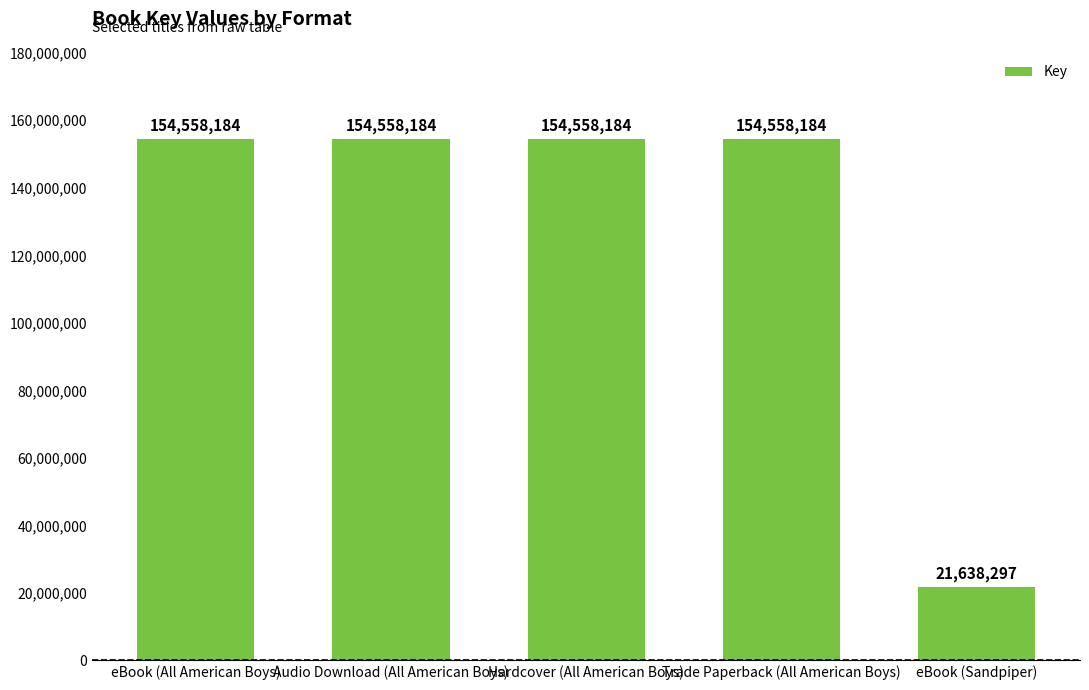

Reading right to left, list all the values displayed in this chart.

eBook (Sandpiper)=21638297	Trade Paperback (All American Boys)=154558184	Hardcover (All American Boys)=154558184	Audio Download (All American Boys)=154558184	eBook (All American Boys)=154558184